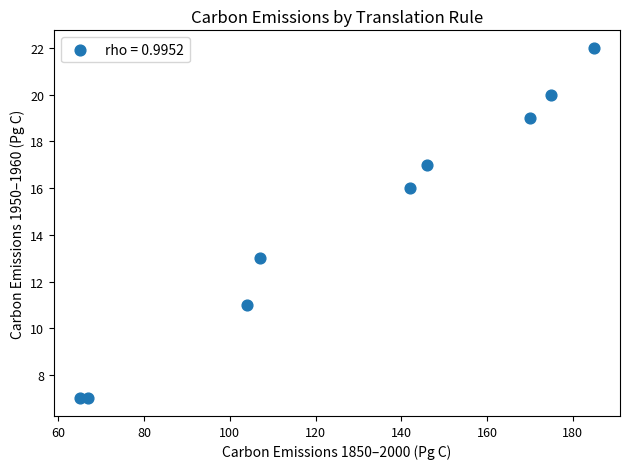

What is the range of X values (max minus min)?

120